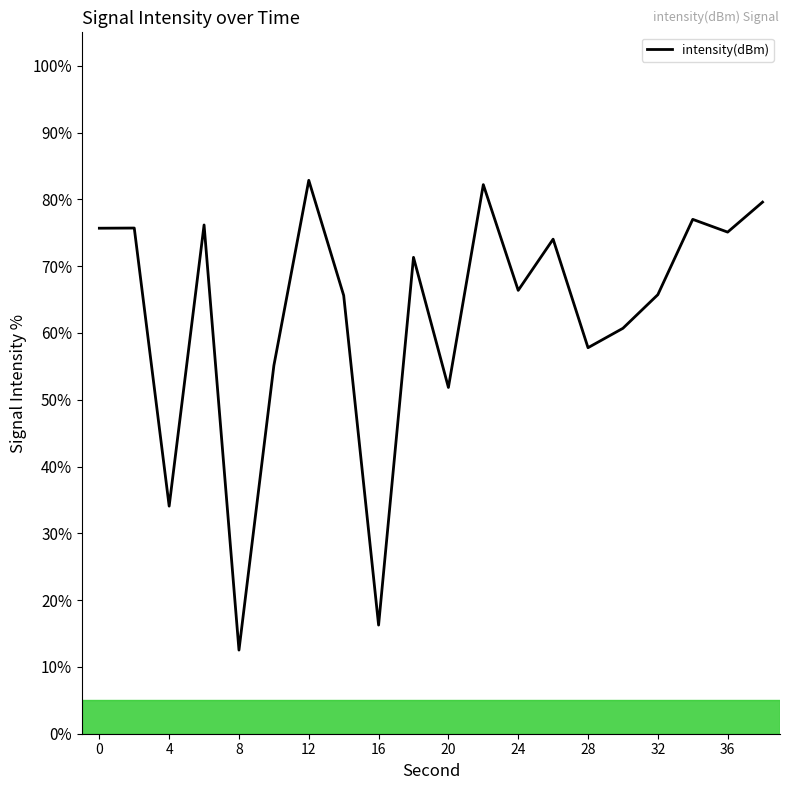

What is the minimum value shown in the chart?

12.5